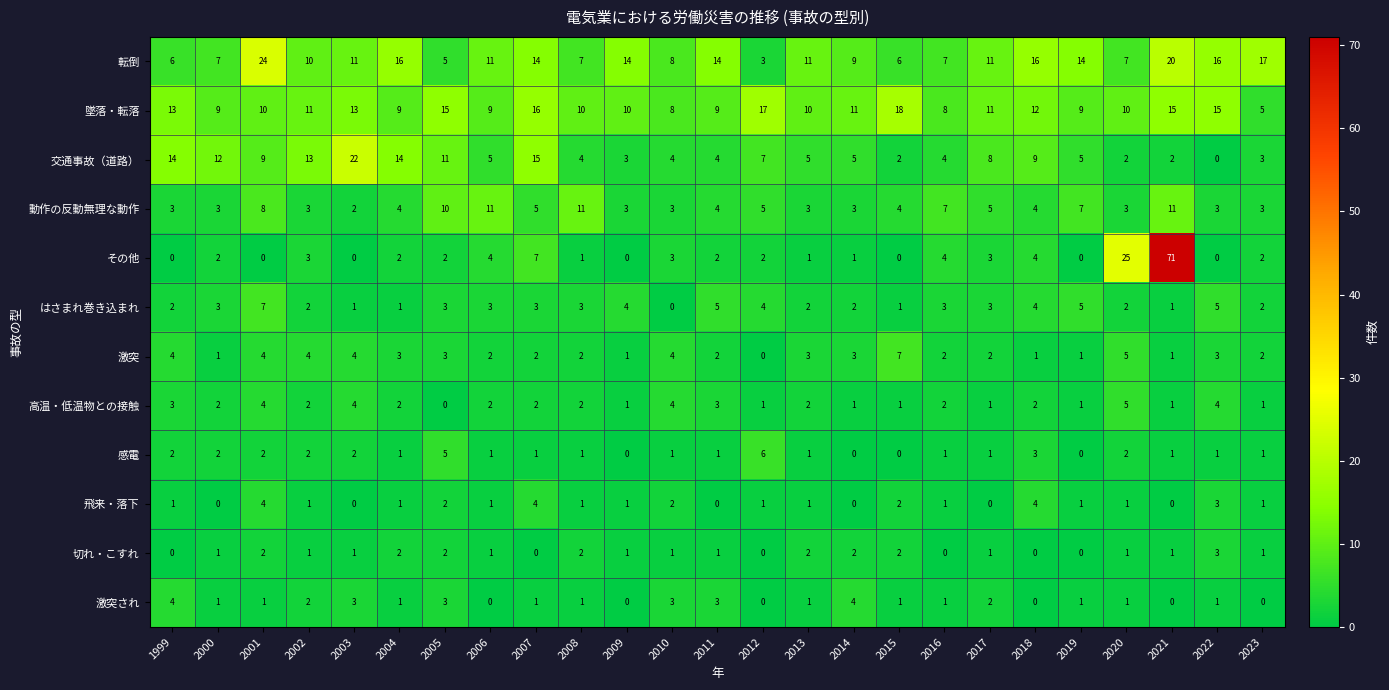

The value of 飛来・落下 at 2021 is 2. True or false?

False